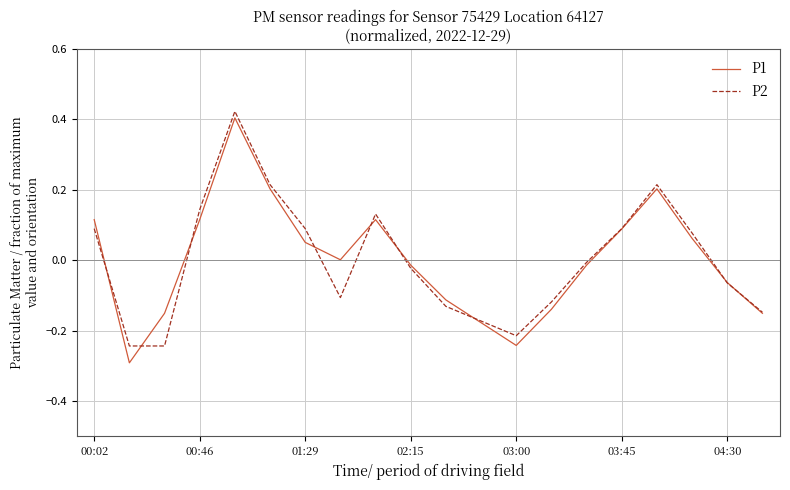

What is the minimum value for P1?

-0.3